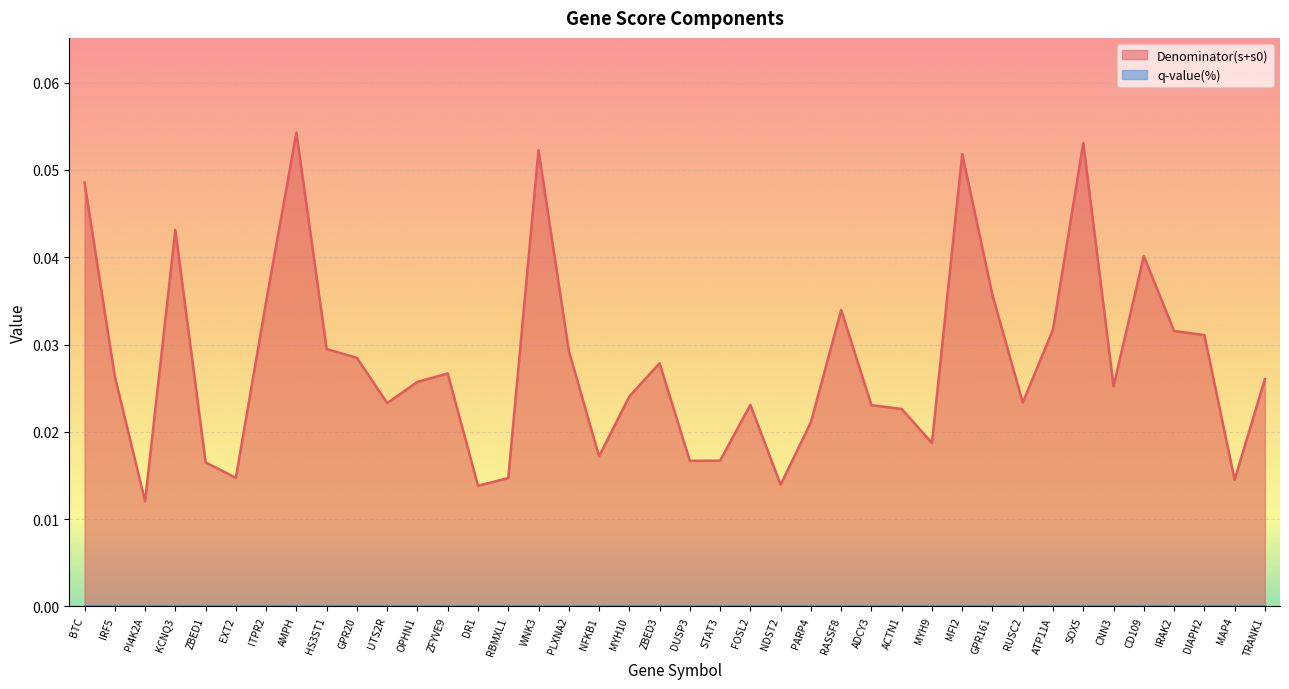

Where is the data nearest to the value 0?

PI4K2A